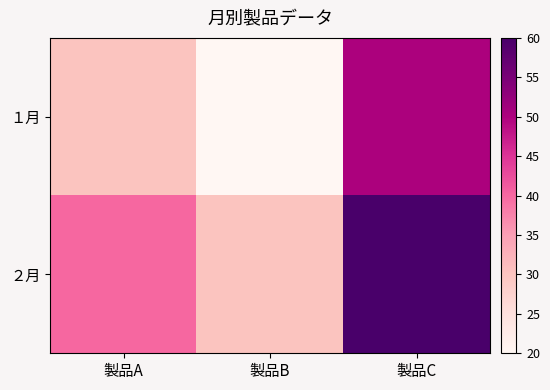

At 製品A, list the series in order from largest to smallest.

２月, １月